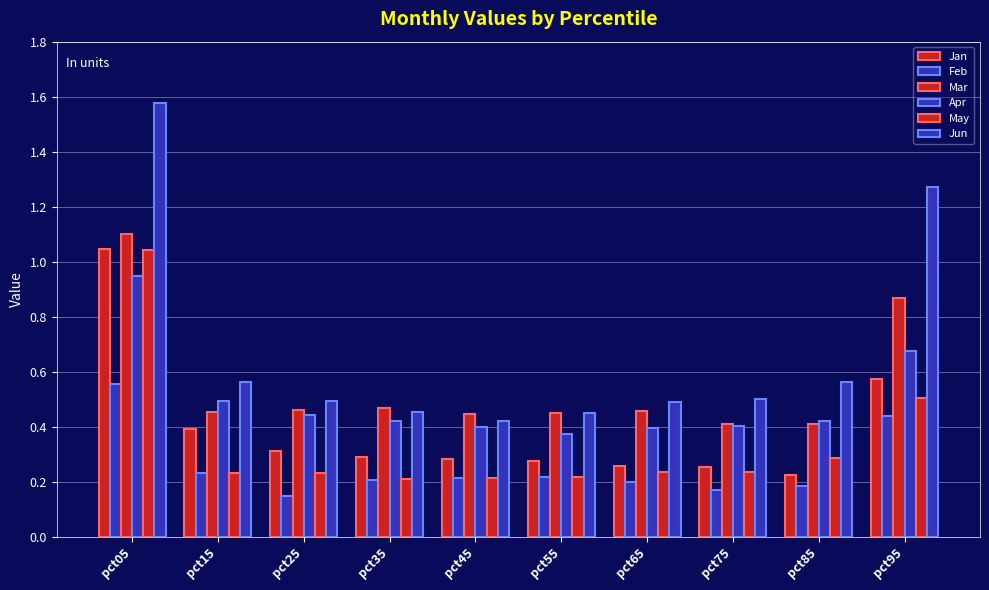

The value of Apr at pct55 is 0.4. True or false?

True